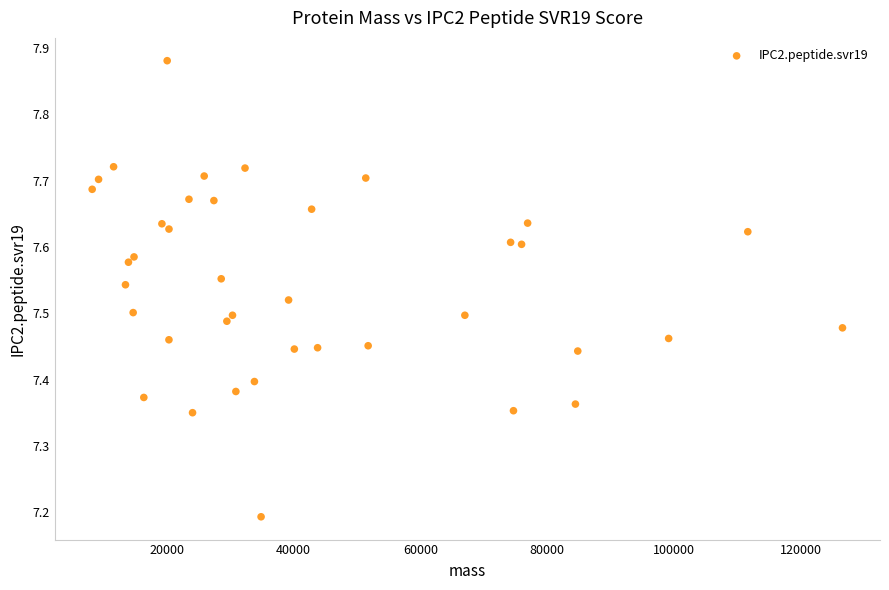

What Y value in the scatter plot is closest to 7?

7.2